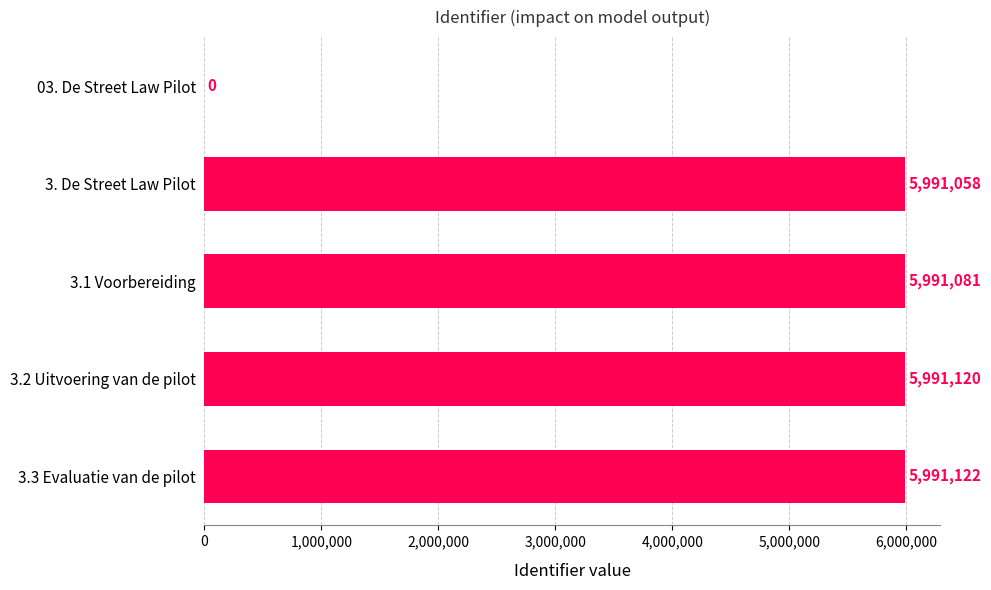

What is the approximate value at 3.2 Uitvoering van de pilot, to the nearest 50?

5991100